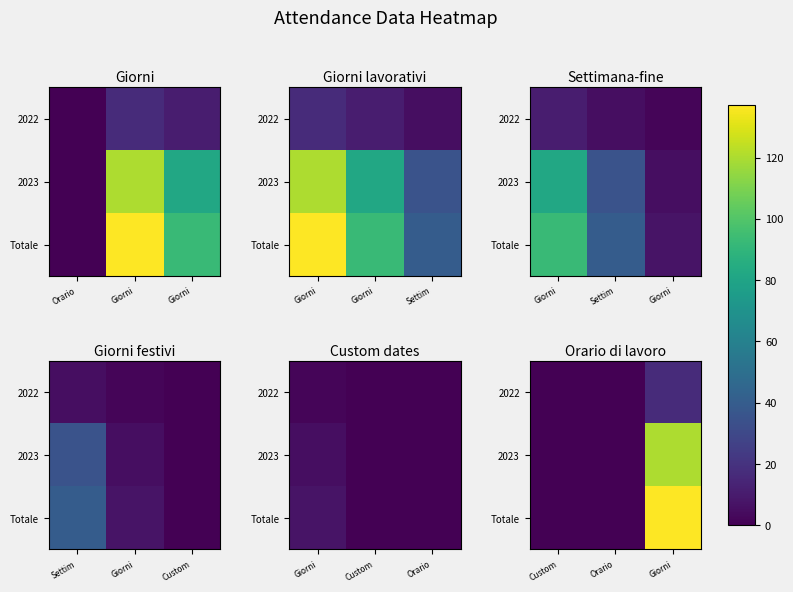

What is the difference between the maximum and minimum values in the Totale series?

137